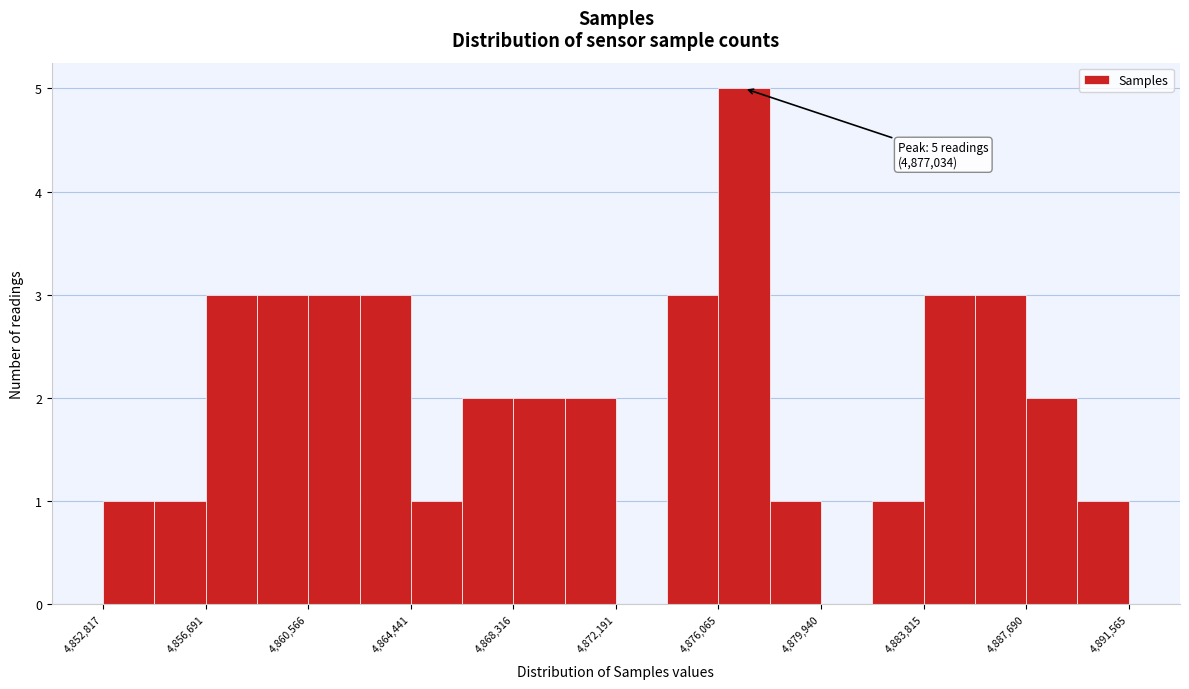

Around what value on the x-axis is the tallest bar? Give the approximate position of its centre, as read against the axis.

4877000